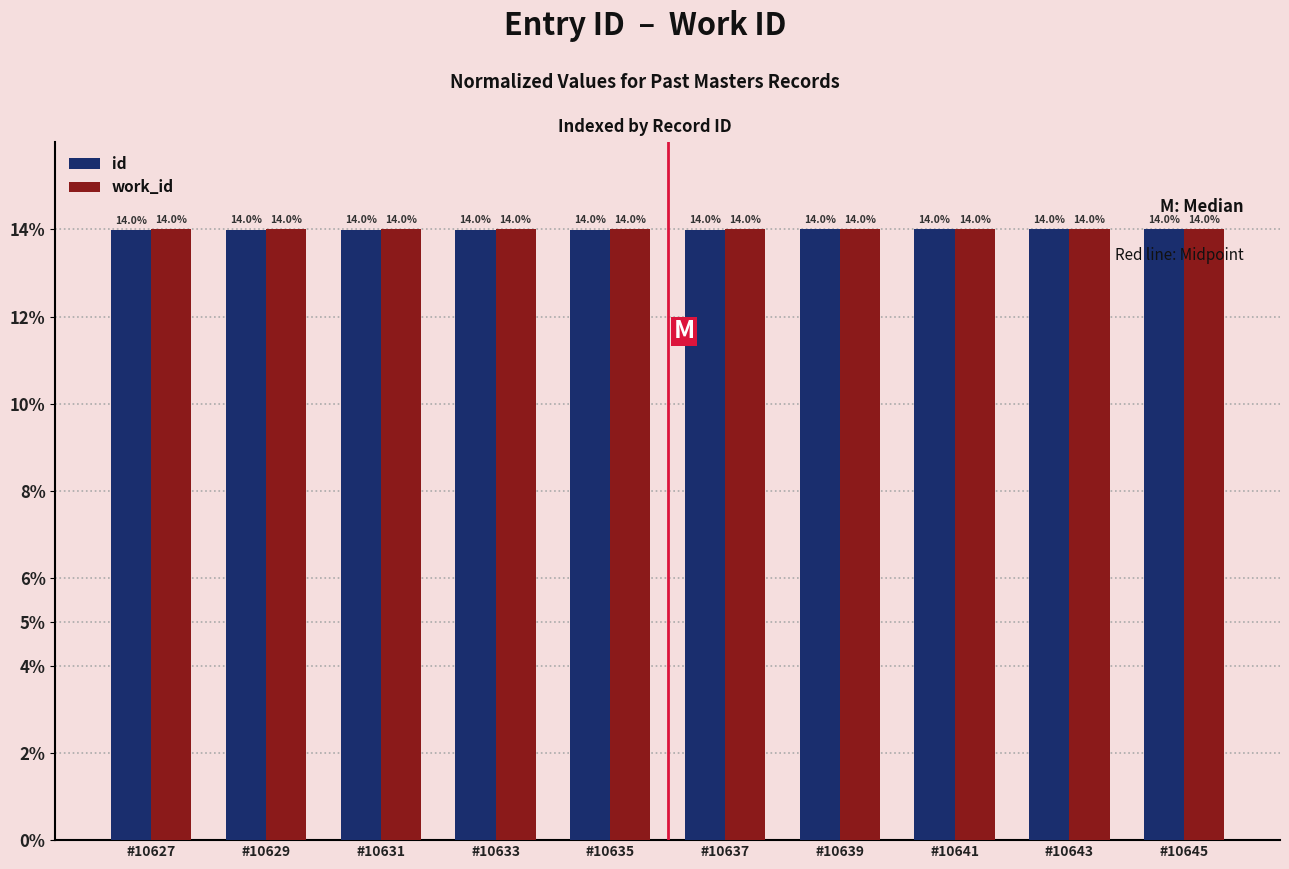

At how many categories does at least one series exceed 13?

10